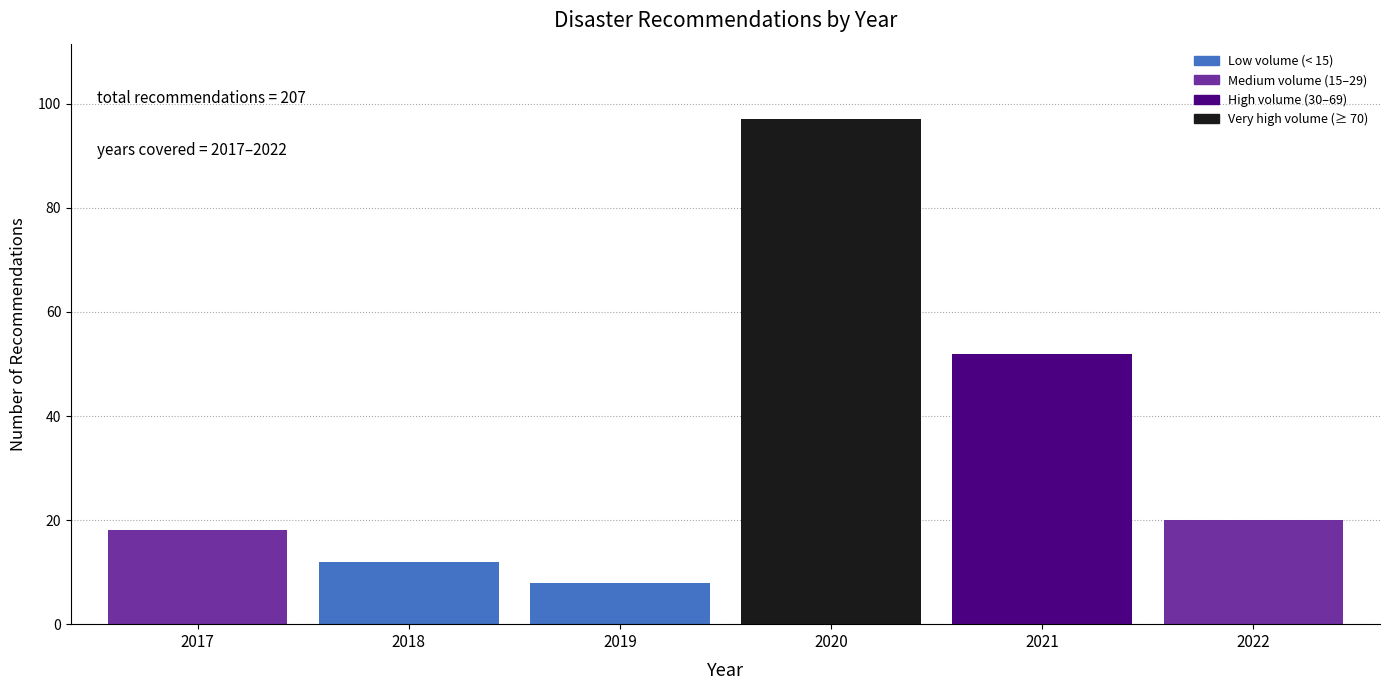

Reading right to left, extract all data points from this chart.

20	52	97	8	12	18